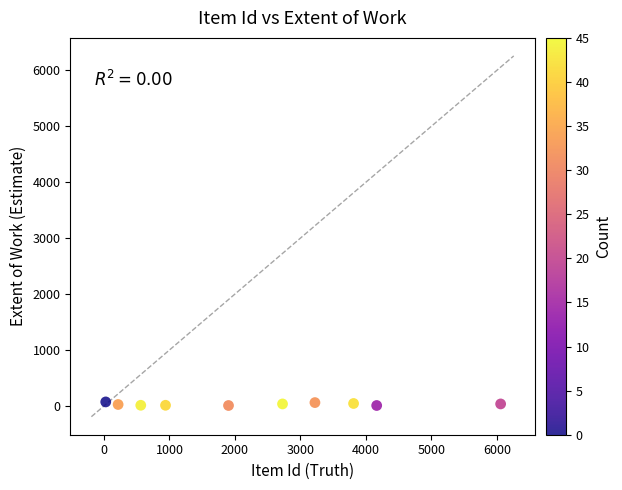

What is the range of X values (max minus min)?

6031